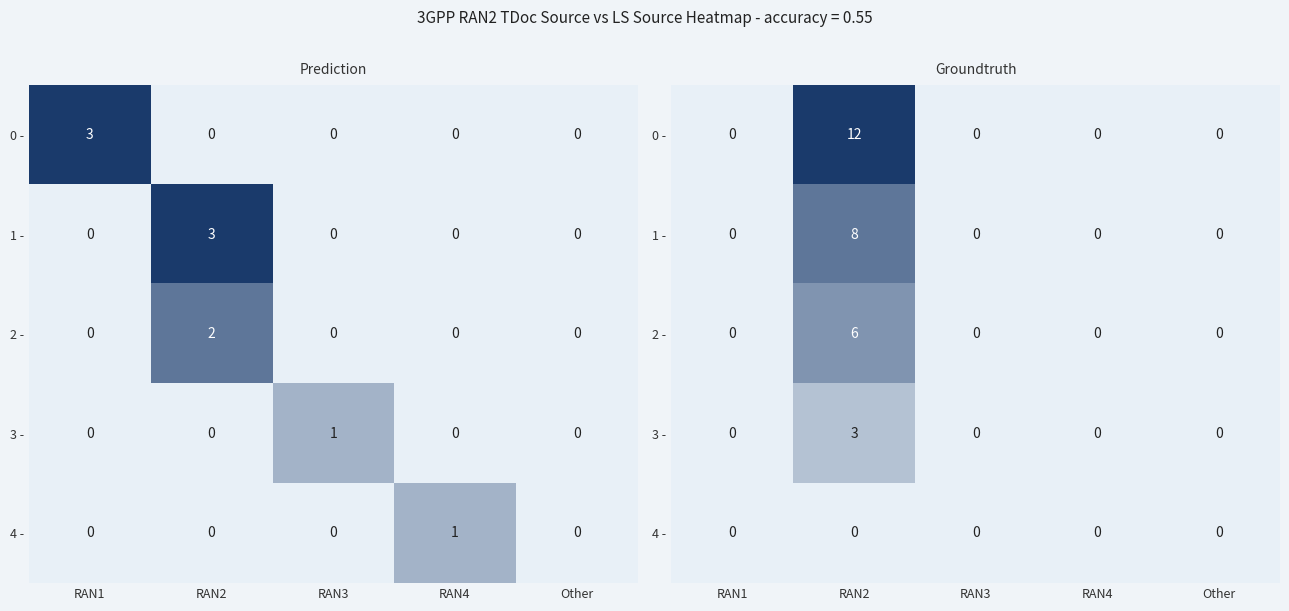

Which series has the largest total across all categories?

0 -